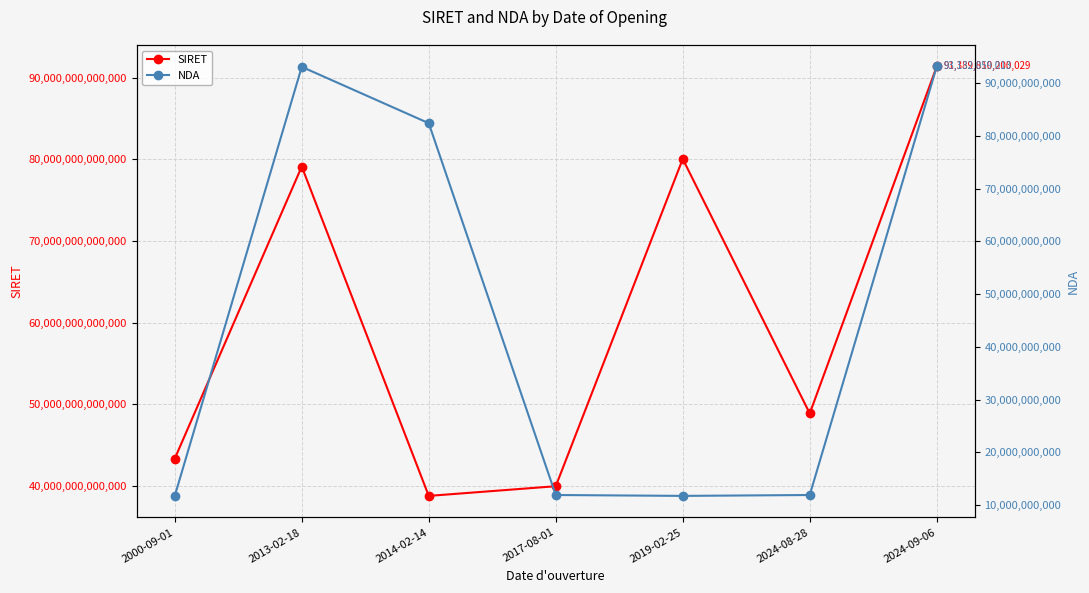

Where is the first local maximum for NDA?

2013-02-18